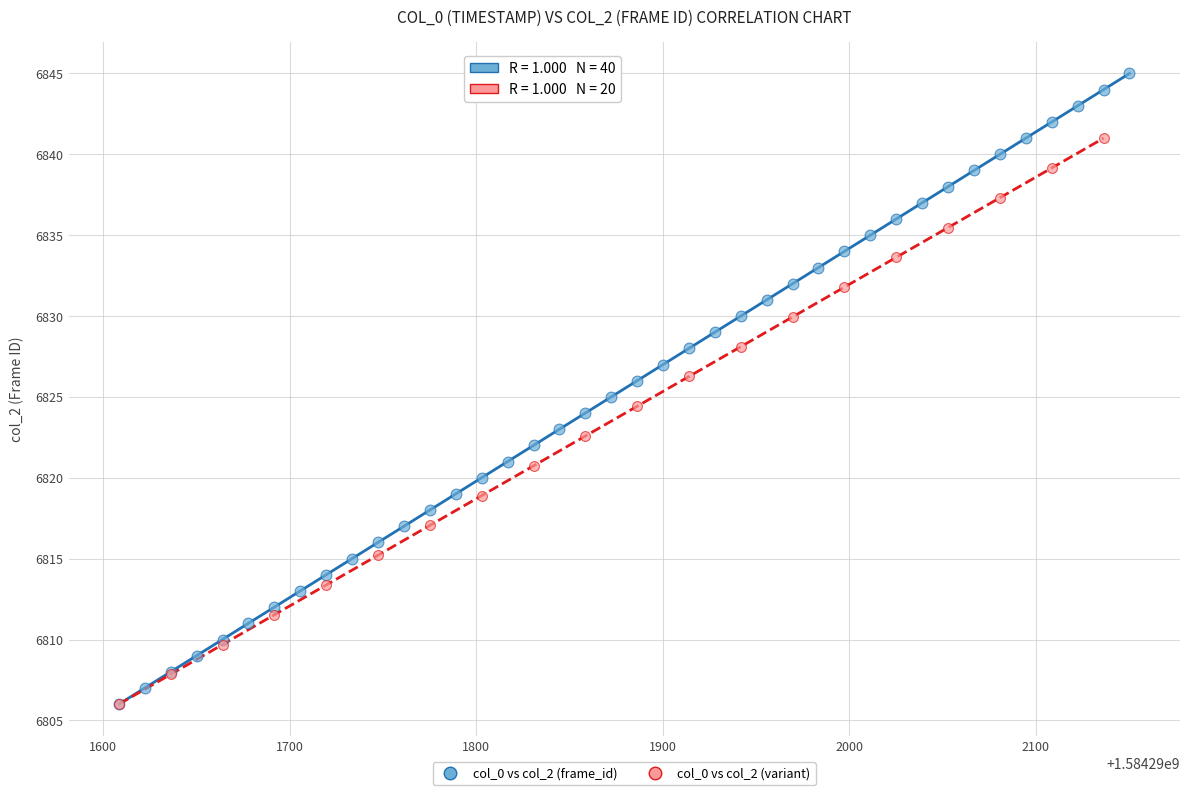

Which series has the largest Y range (max minus min)?

col_0 vs col_2 (frame_id)